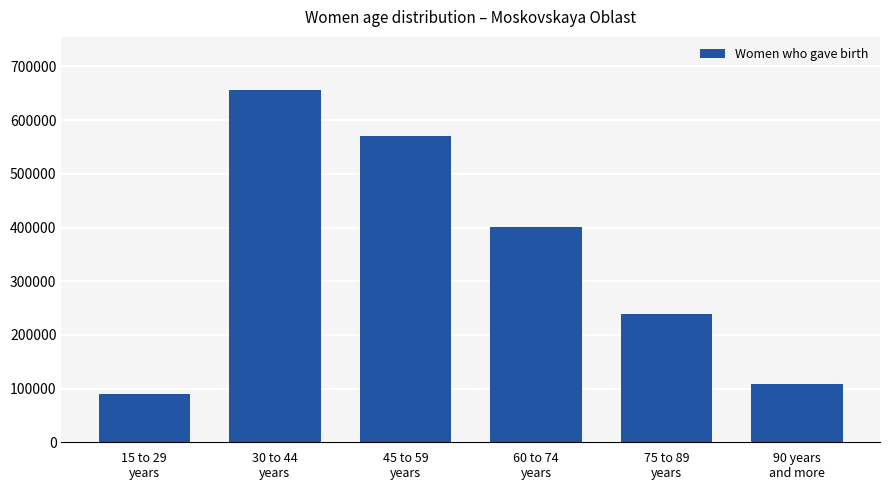

Reading right to left, what are all the values shown in this chart?

107620	239541	400592	570591	656562	90117